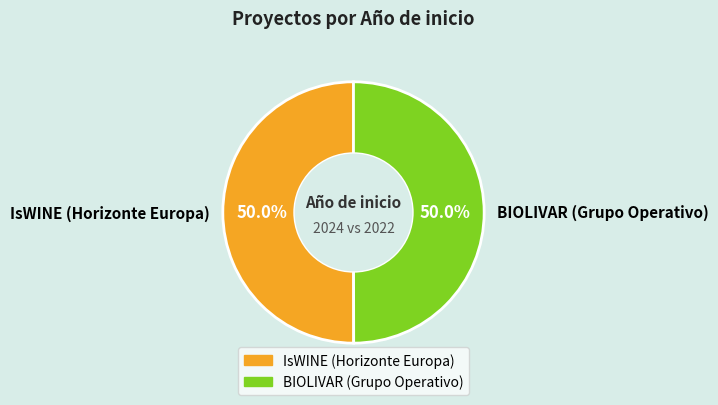

Approximately how many times larger is the value at IsWINE (Horizonte Europa) compared to BIOLIVAR (Grupo Operativo)?

1.0